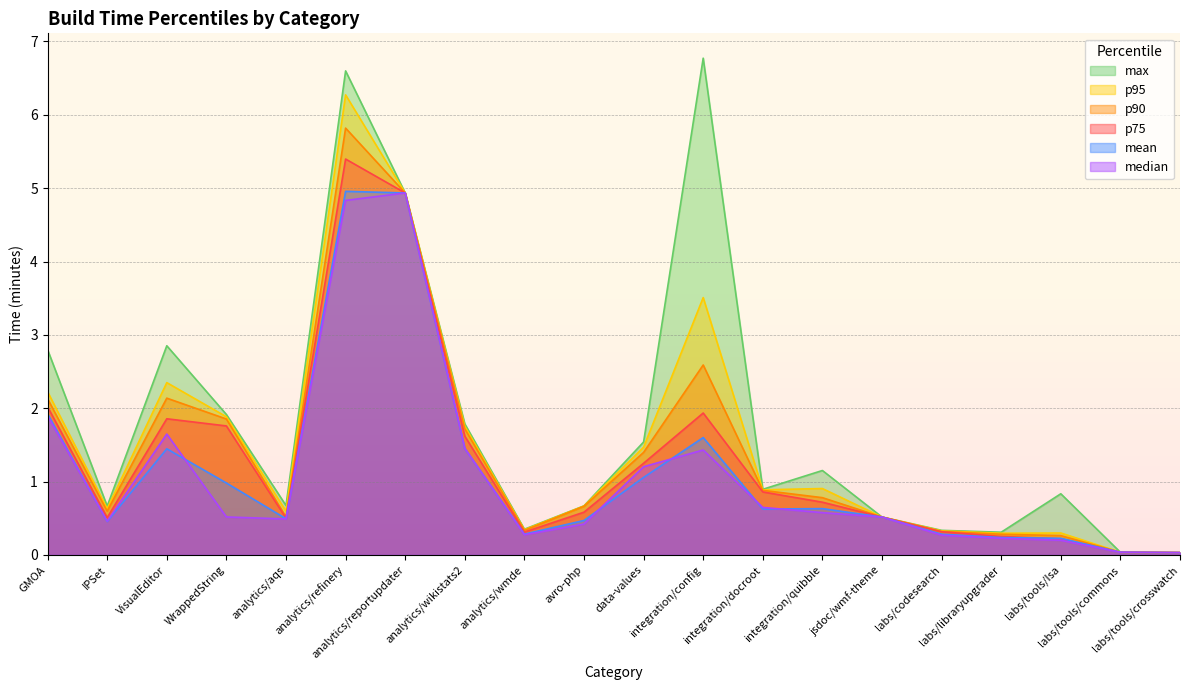

The value of p75 at WrappedString is 1.8. True or false?

True